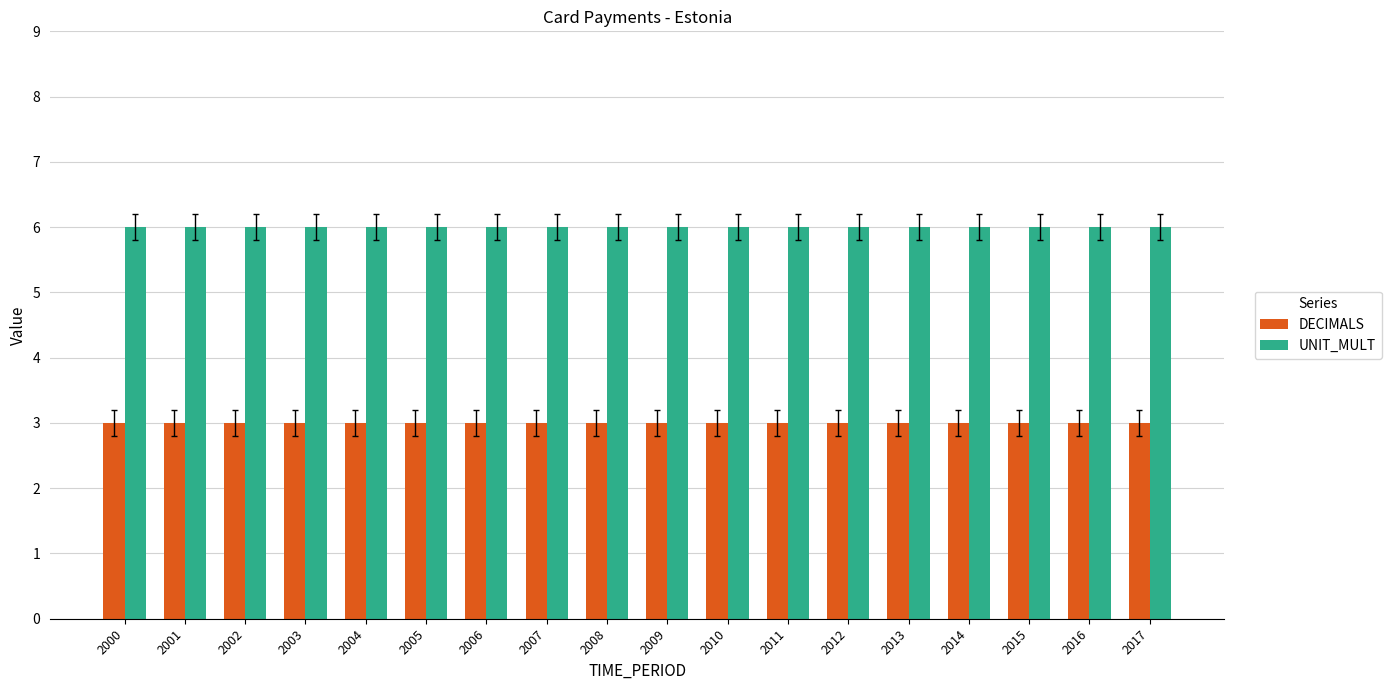

At how many categories does at least one series exceed 5?

18